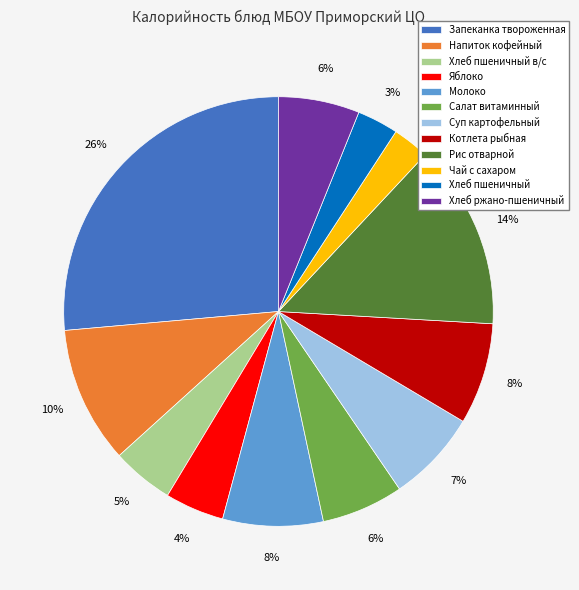

What is the ratio of the value at Хлеб ржано-пшеничный to the value at Котлета рыбная?

0.8